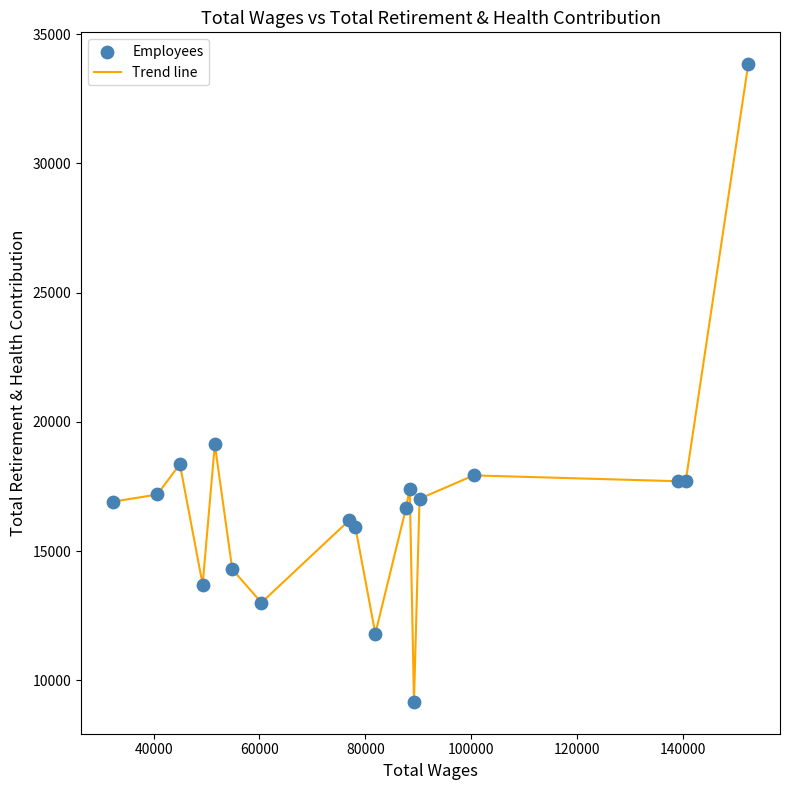

What is the difference between the maximum and minimum values?

24671